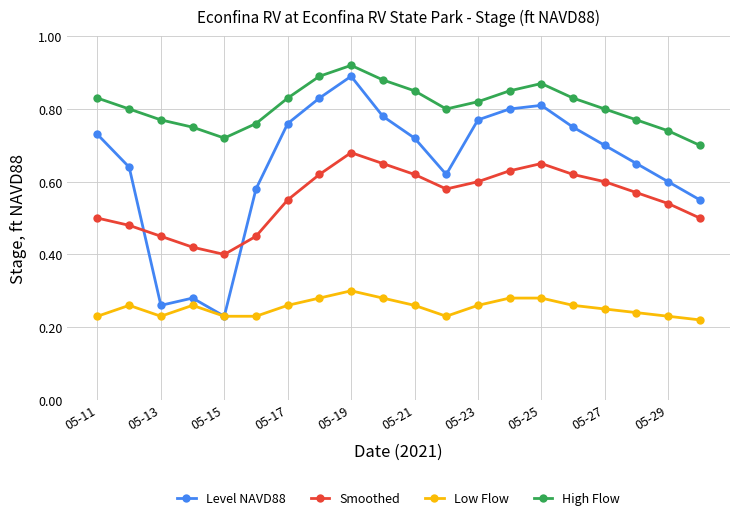

Which series has the largest range (max minus min)?

Level NAVD88